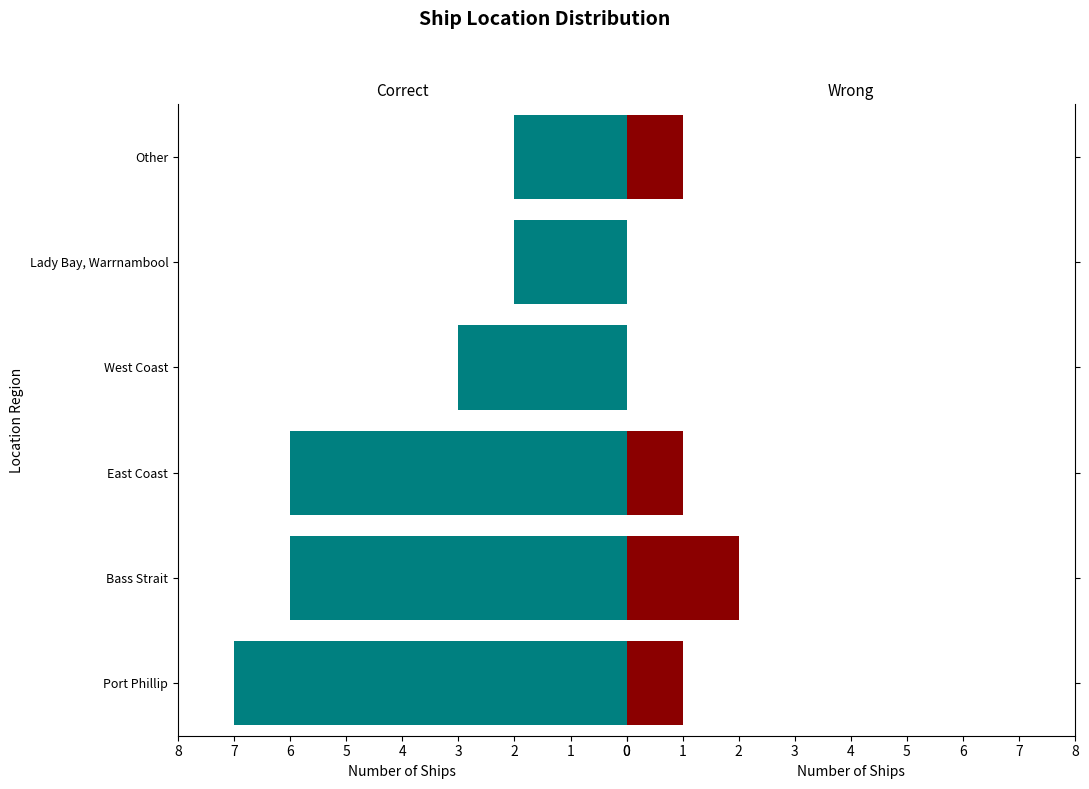

Is it true that Correct equals 2 at West Coast?

False